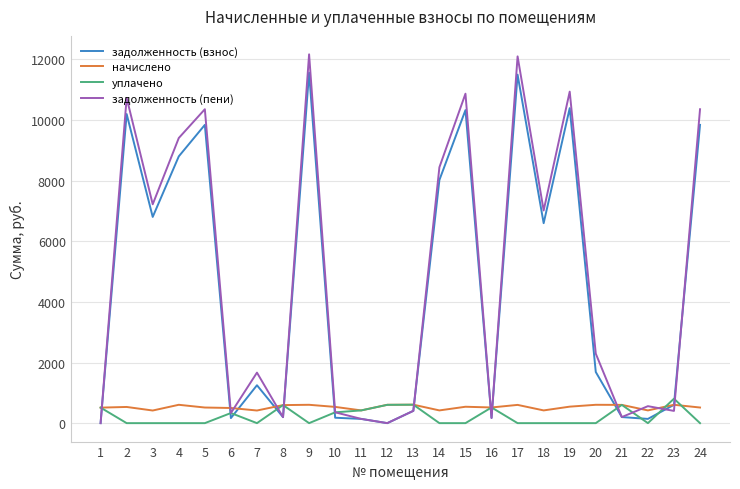

What is the maximum value shown in the chart?

12169.8